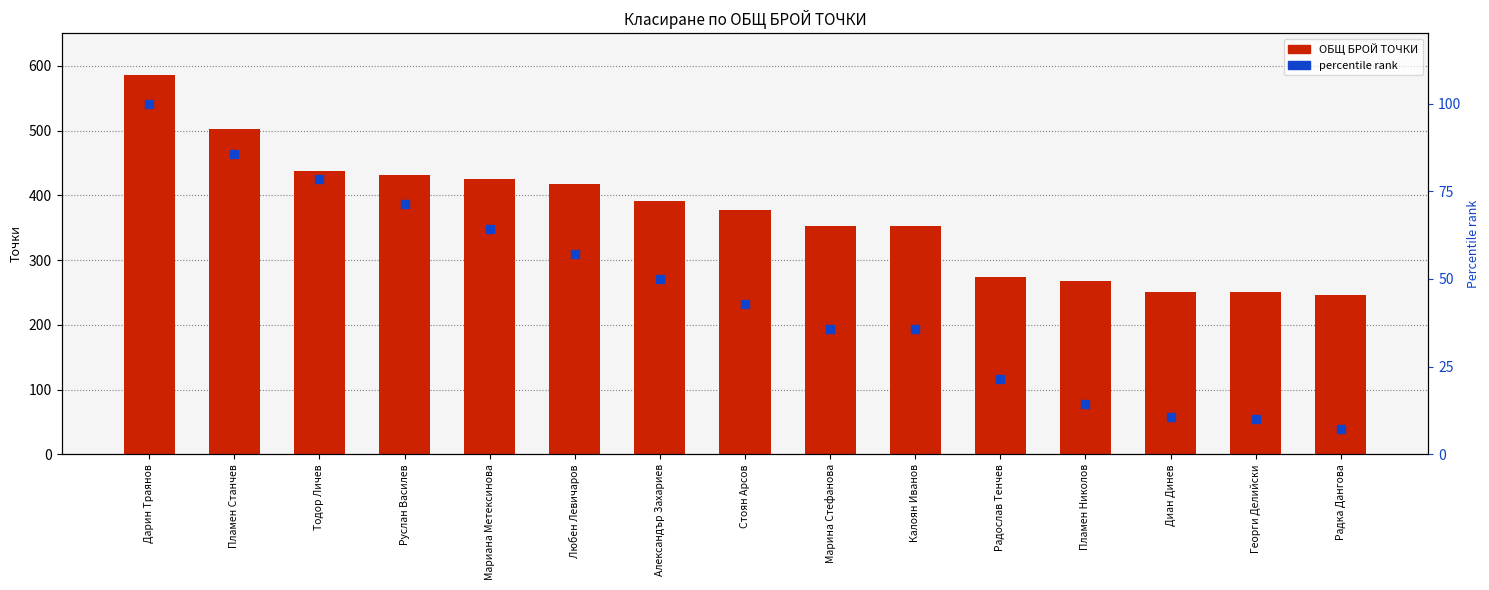

Which series has the largest Y range (max minus min)?

ОБЩ БРОЙ ТОЧКИ